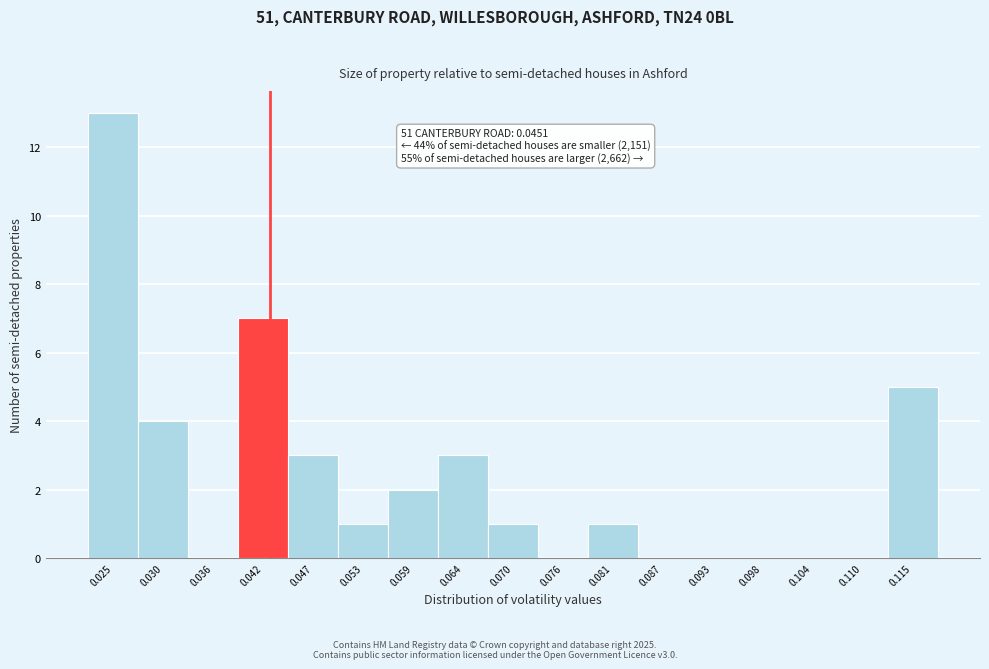

Reading left to right, list all the values displayed in this chart.

0.025=13	0.030=4	0.036=0	0.042=7	0.047=3	0.053=1	0.059=2	0.064=3	0.070=1	0.076=0	0.081=1	0.087=0	0.093=0	0.098=0	0.104=0	0.110=0	0.115=5